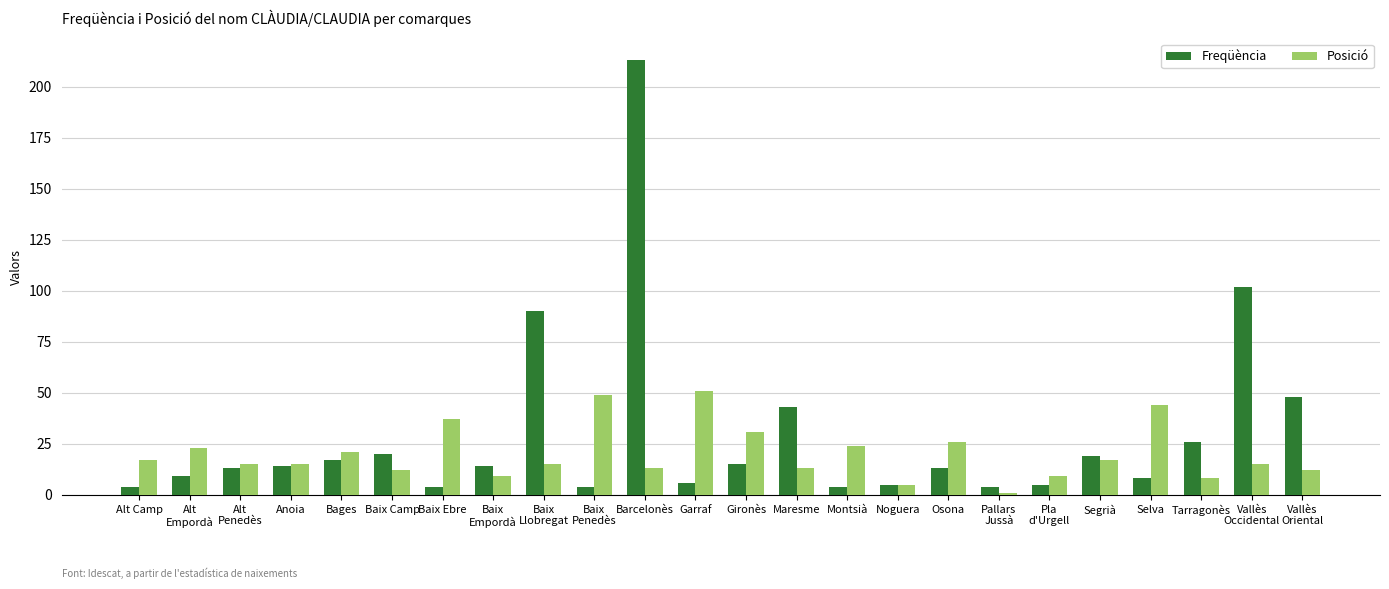

Is it true that Freqüència equals 19 at Segrià?

True